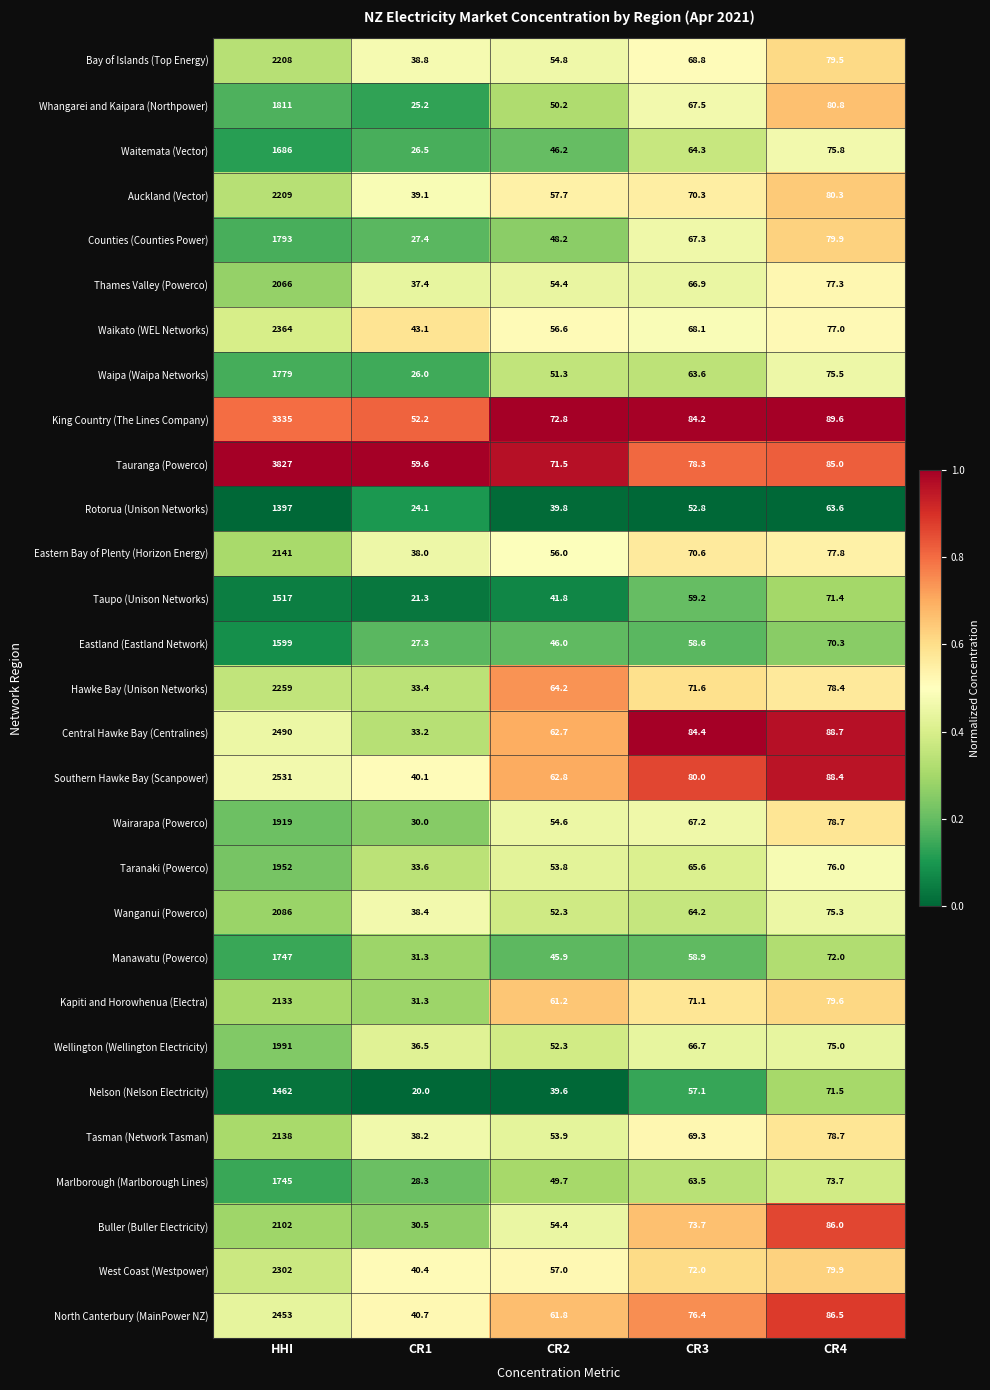

What is the spread (max minus min) of values at CR1?

39.6